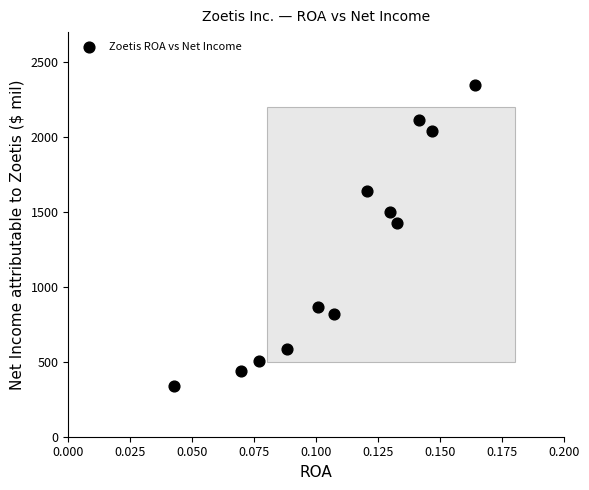

What is the average Y value?

1217